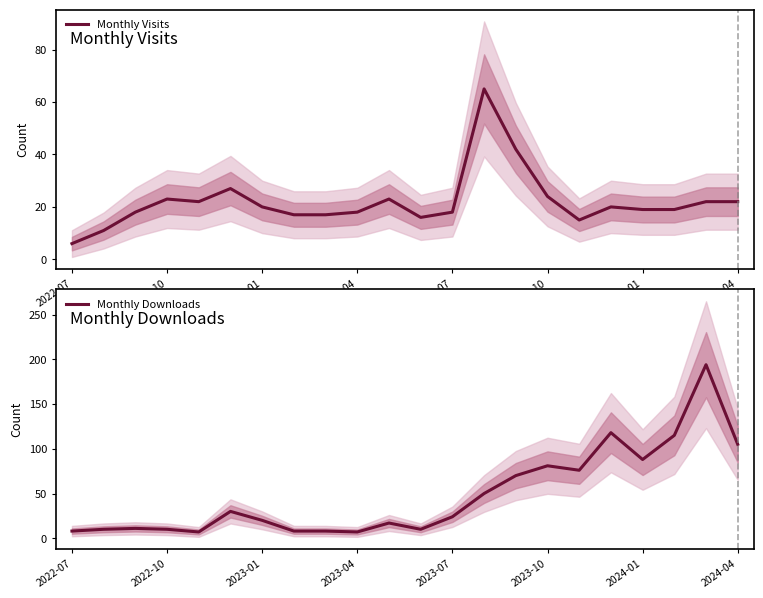

The value of Monthly Visits at 2023-10 is 24. True or false?

True